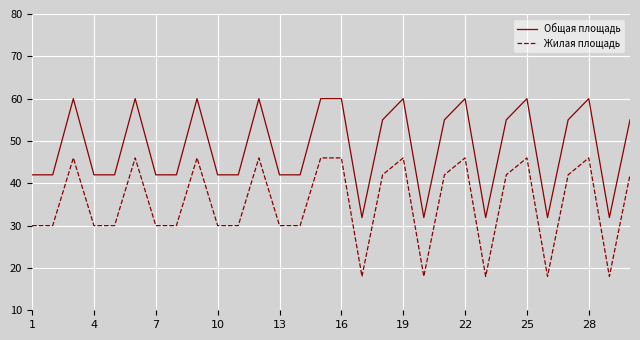

What is the minimum value for Общая площадь?

31.9